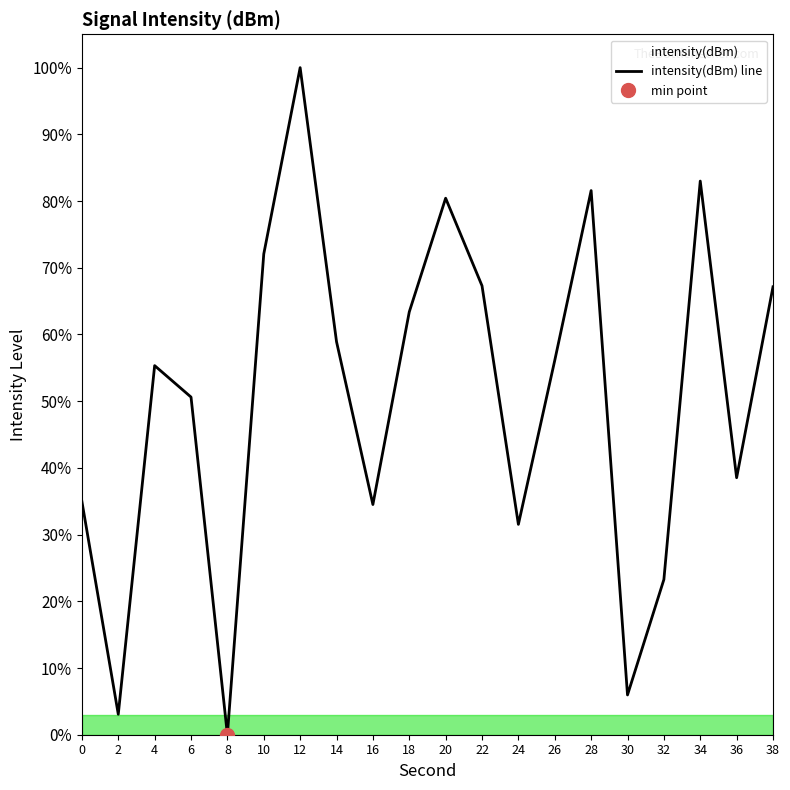

What is the ratio of the value at 14 to the value at 24?

1.9